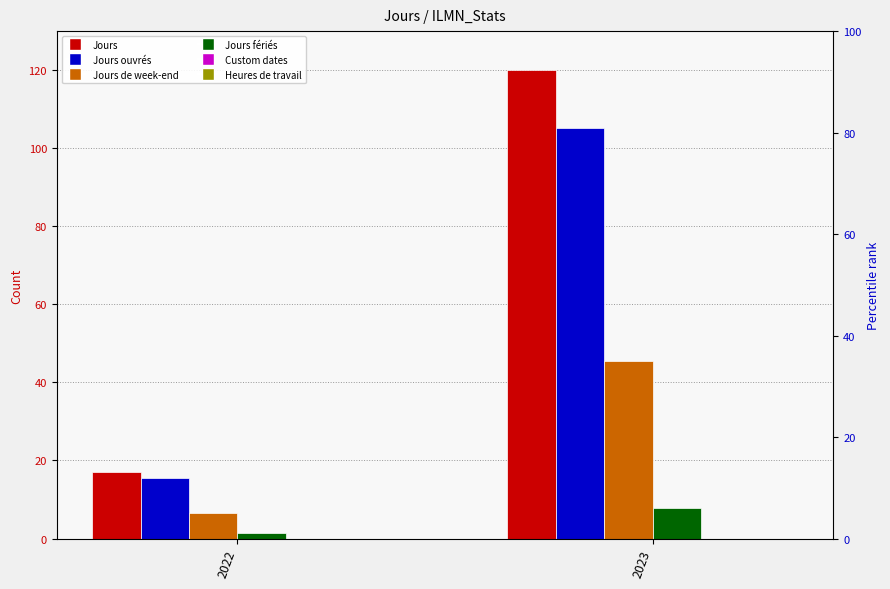

What is the value of the Jours fériés bar at the 2nd from the left?

6